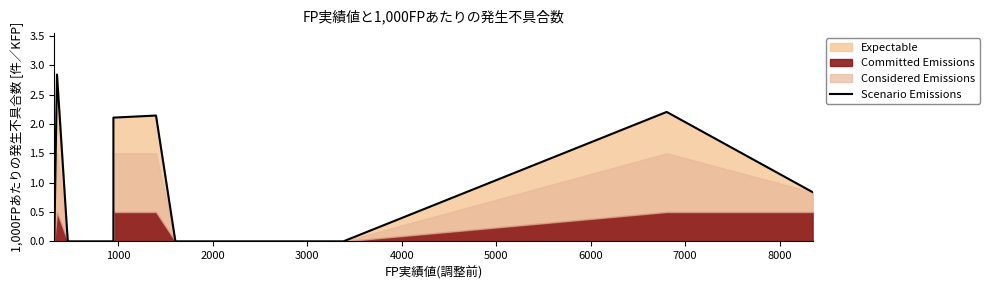

How many lines are shown in the chart?

1